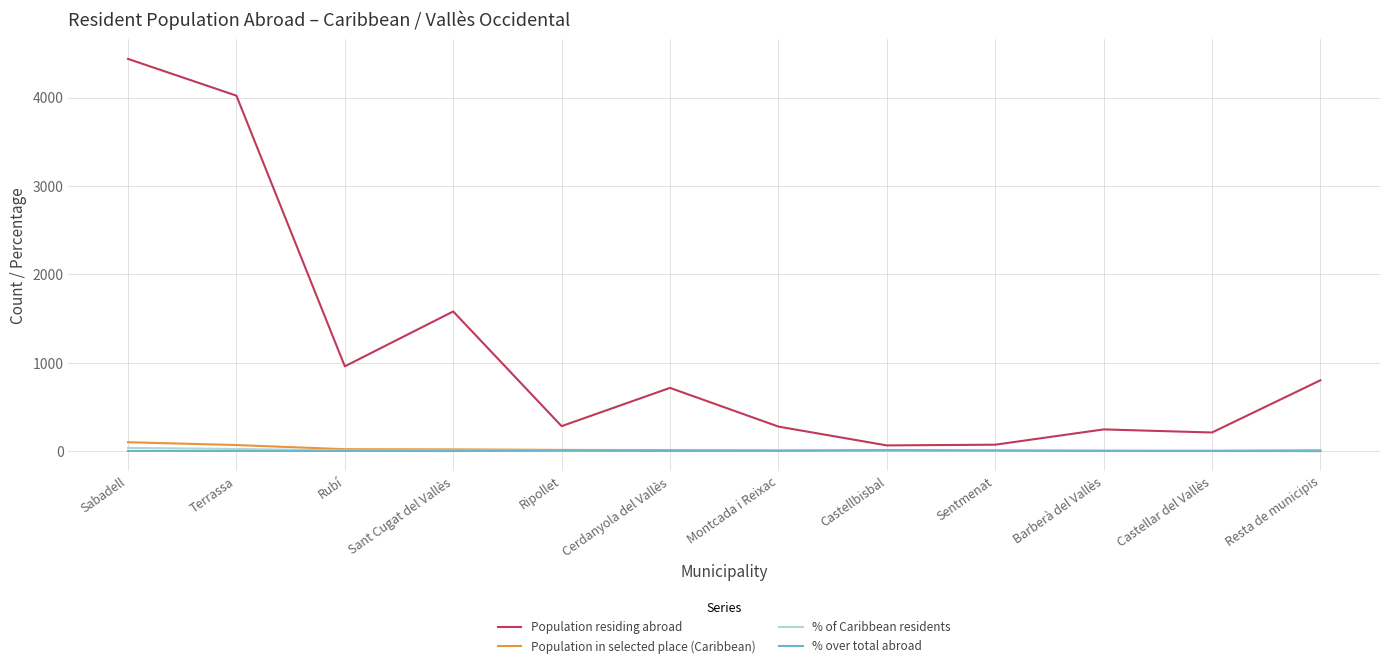

What is the sum of the Population in selected place (Caribbean) values at Rubí and Terrassa?

91.0